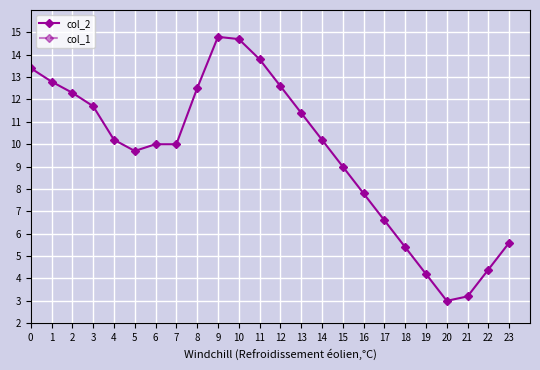

Reading left to right, list all the values displayed in this chart.

col_2: 13.4	12.8	12.3	11.7	10.2	9.7	10.0	10.0	12.5	14.8	14.7	13.8	12.6	11.4	10.2	9.0	7.8	6.6	5.4	4.2	3.0	3.2	4.4	5.6
col_1: 0.0	0.0	0.0	0.0	0.0	0.0	0.0	0.0	0.0	0.0	0.0	0.0	0.0	0.0	0.0	0.0	0.0	0.0	0.0	0.0	0.0	0.0	0.0	0.0